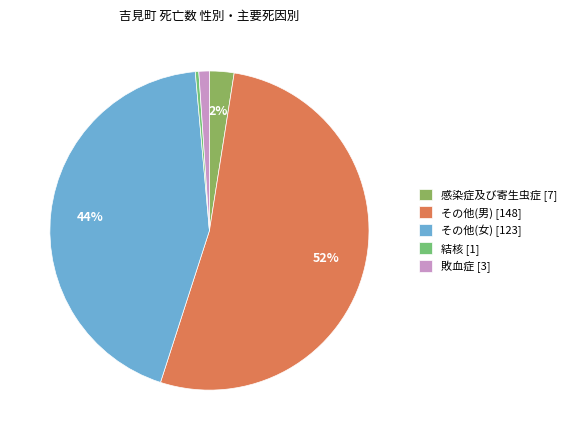

Rank the categories by value from lowest to highest.

結核 [1], 敗血症 [3], 感染症及び寄生虫症 [7], その他(女) [123], その他(男) [148]